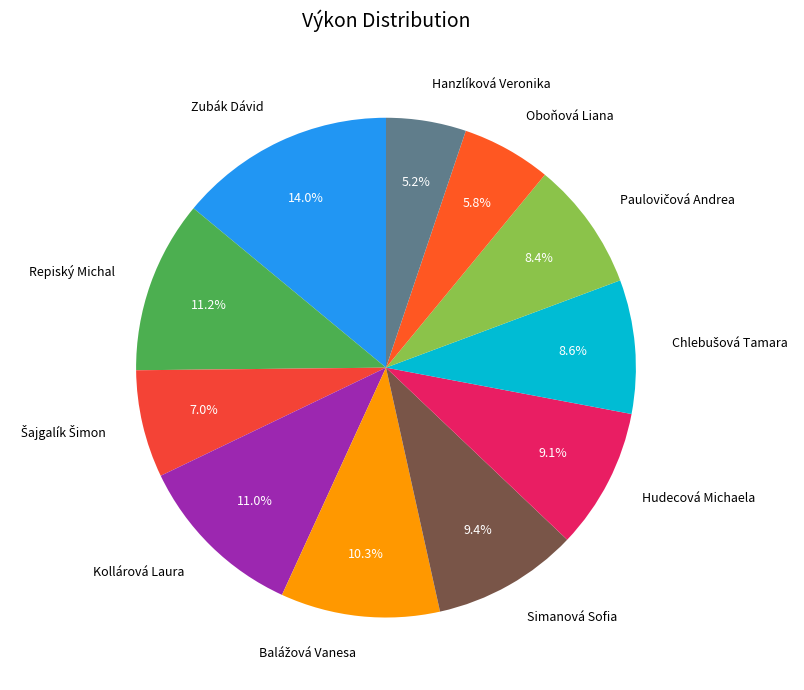

True or false: Repiský Michal accounts for 11% of the total.

True